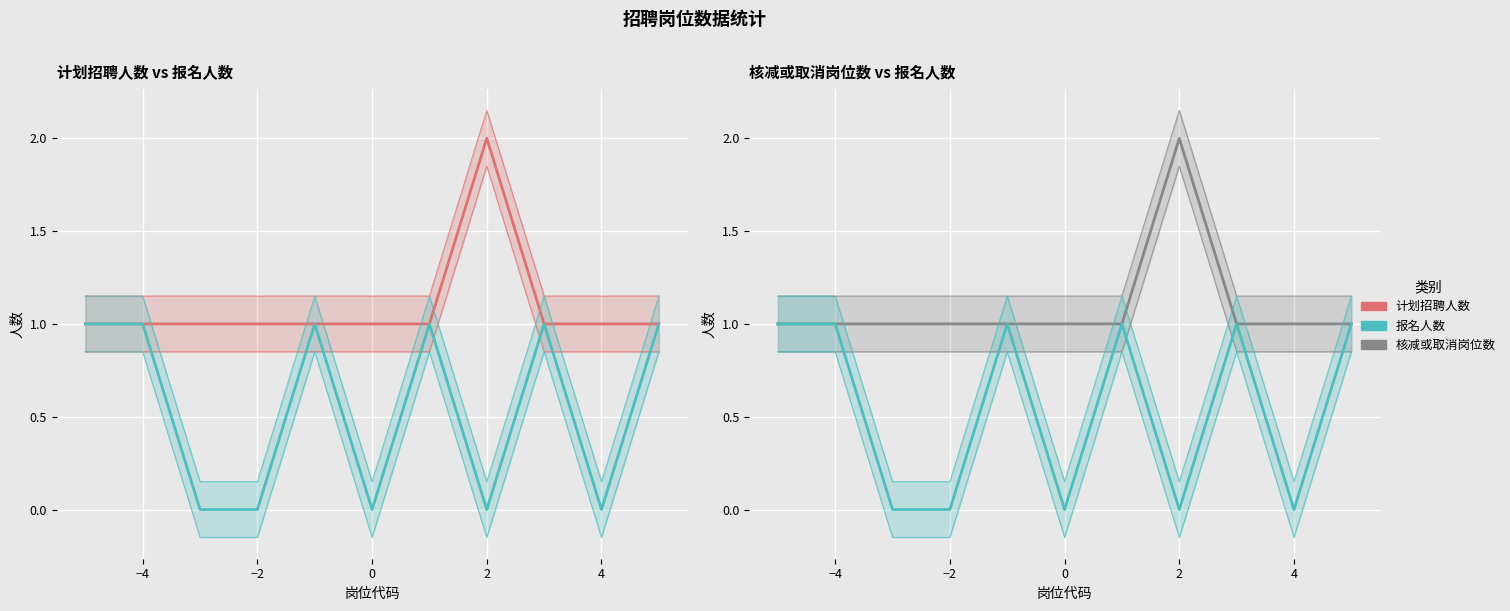

True or false: 报名人数 and 计划招聘人数 cross at least once.

False